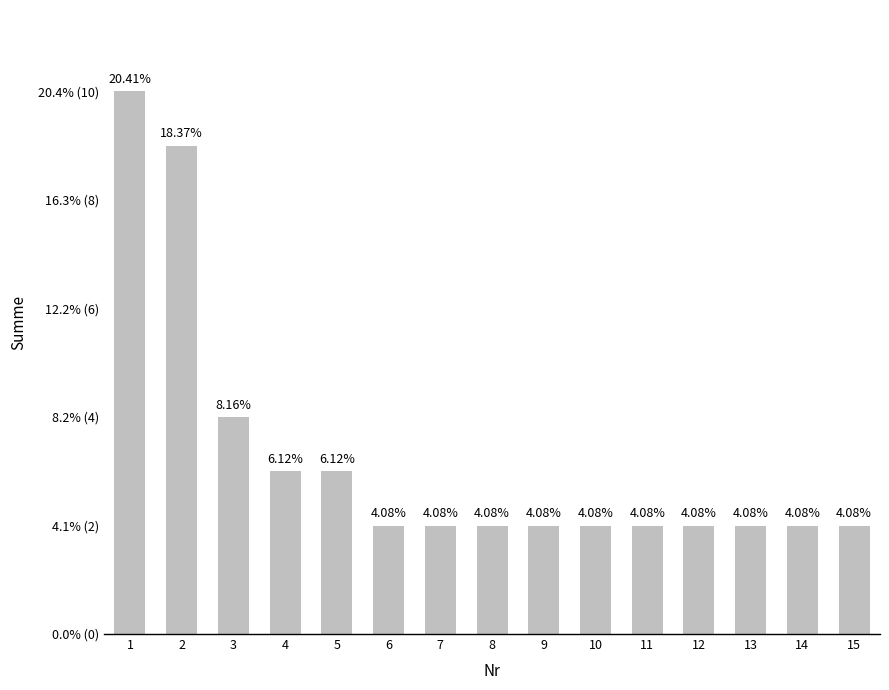

Is it true that the value at 2 is 3?

False